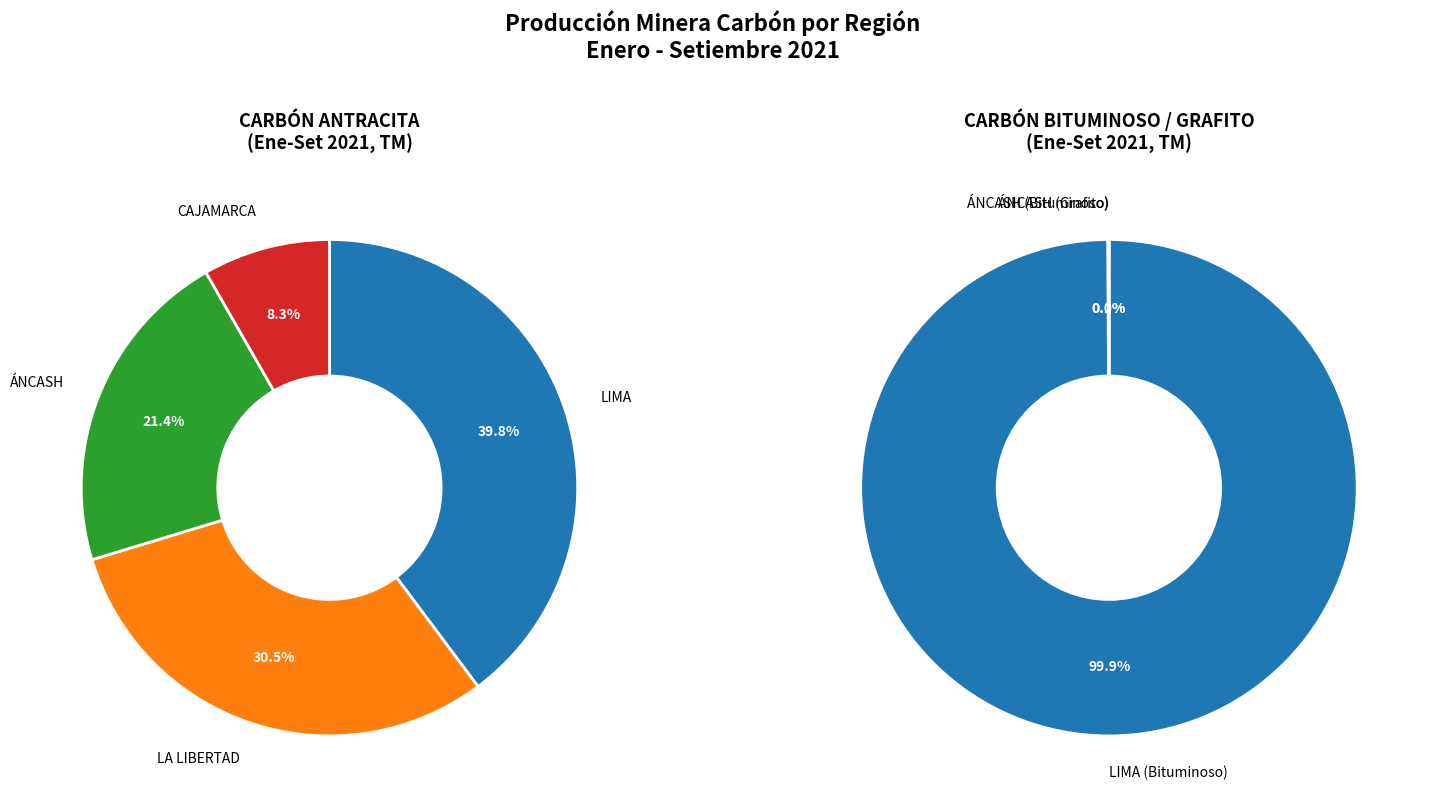

Is there any slice that represents more than half of the pie?

No